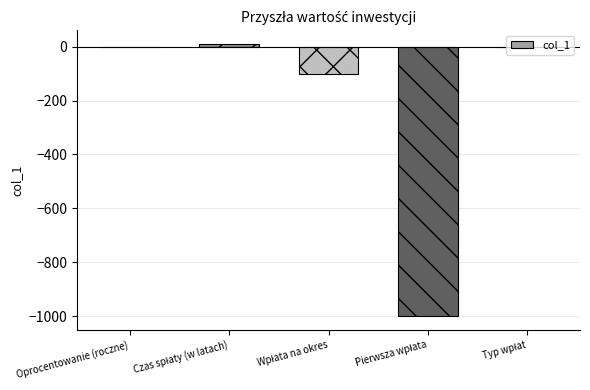

True or false: the data shows 0.0 at Typ wpłat.

True